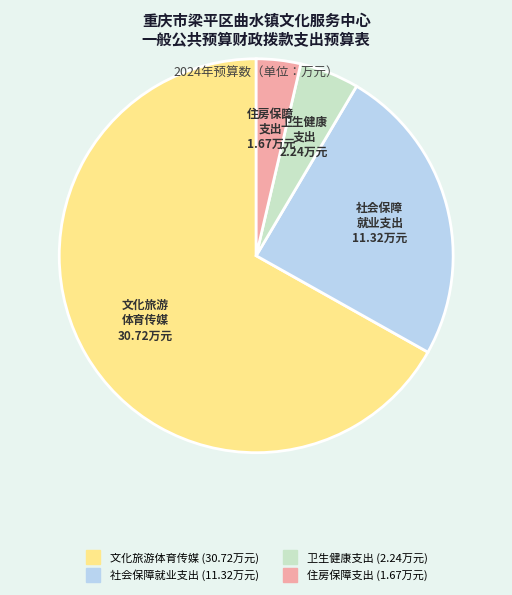

How many segments does this pie chart have?

4